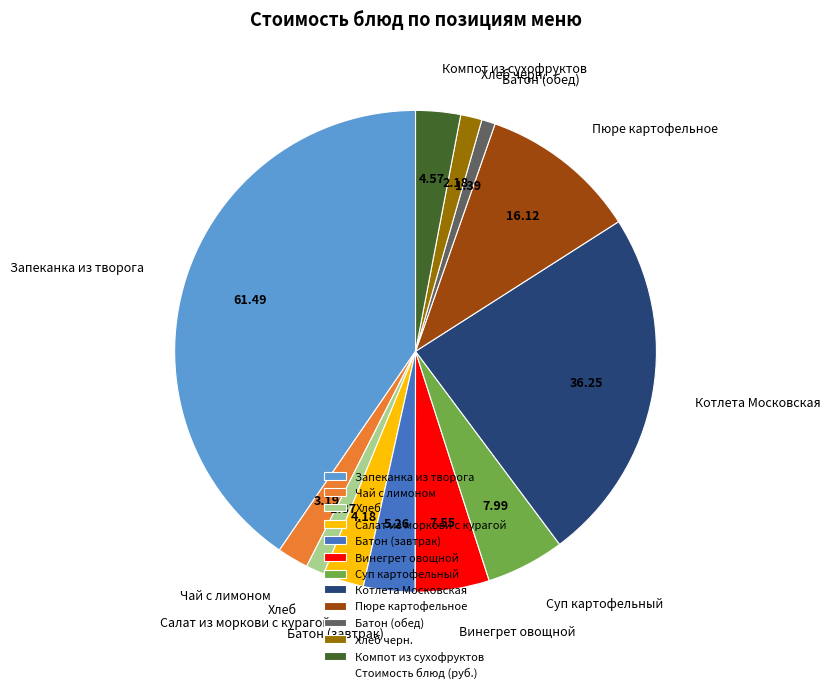

Which has a higher value, Хлеб черн. or Суп картофельный?

Суп картофельный